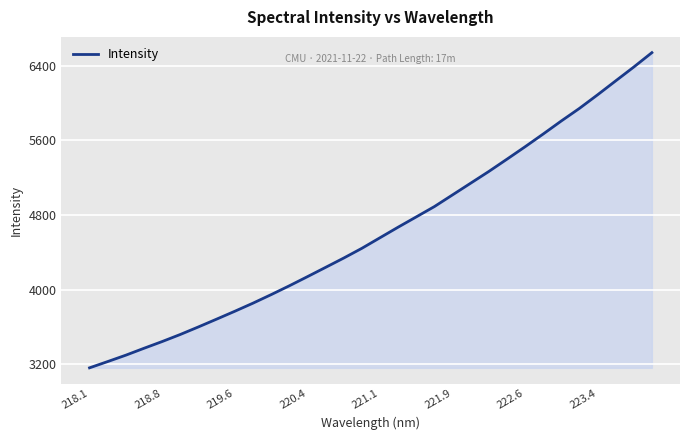

What is the difference between the maximum and minimum values?

3380.9